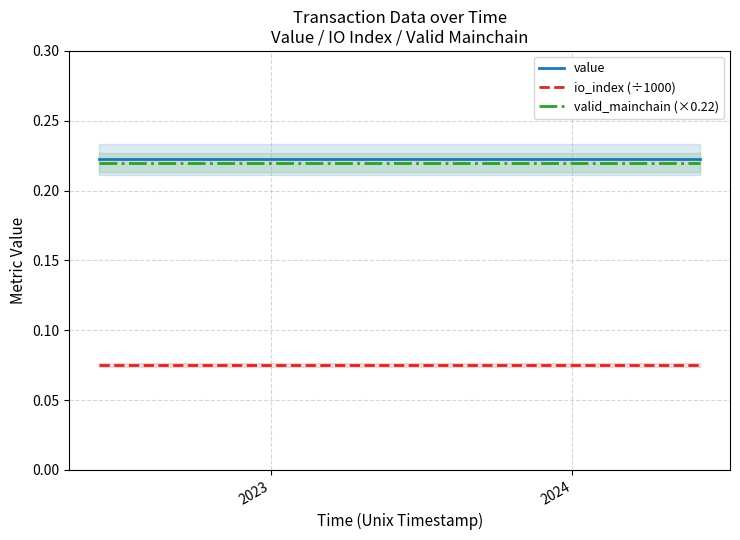

True or false: valid_mainchain (×0.22) and io_index (÷1000) cross at least once.

False